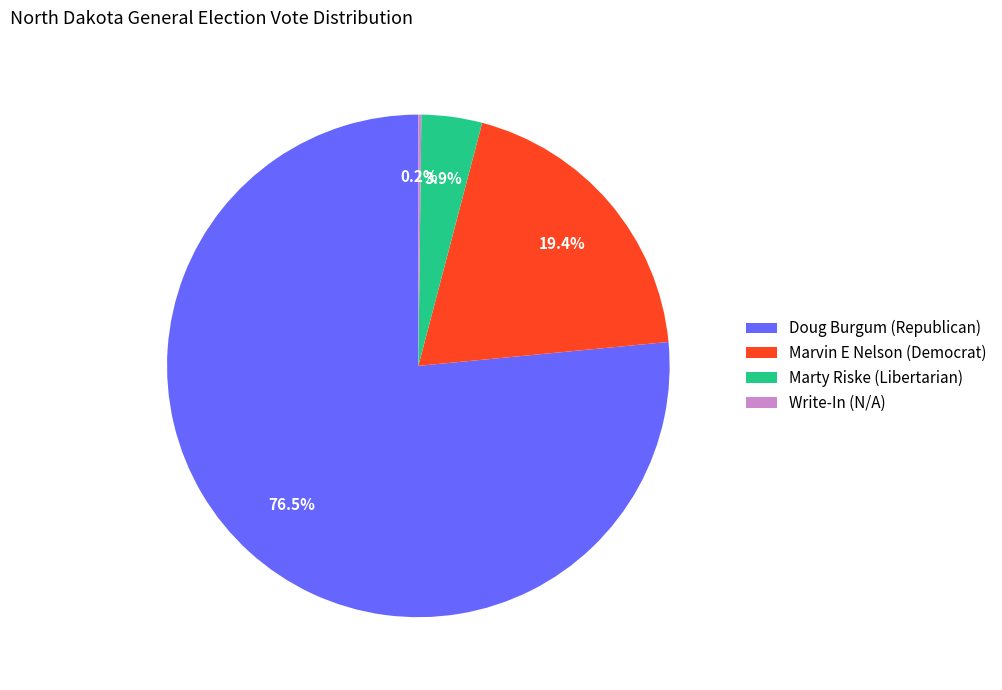

Which category has the biggest portion of the pie?

Doug Burgum (Republican)